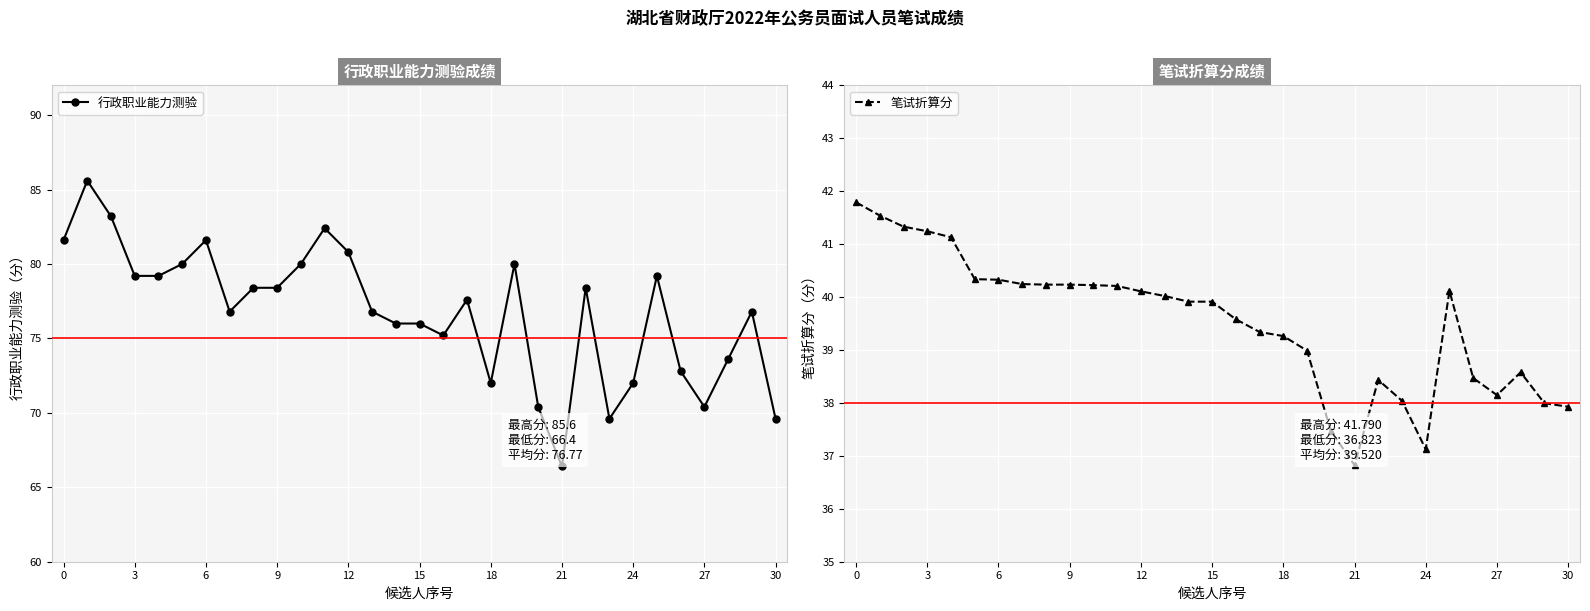

True or false: 行政职业能力测验 and 笔试折算分 intersect in this chart.

False